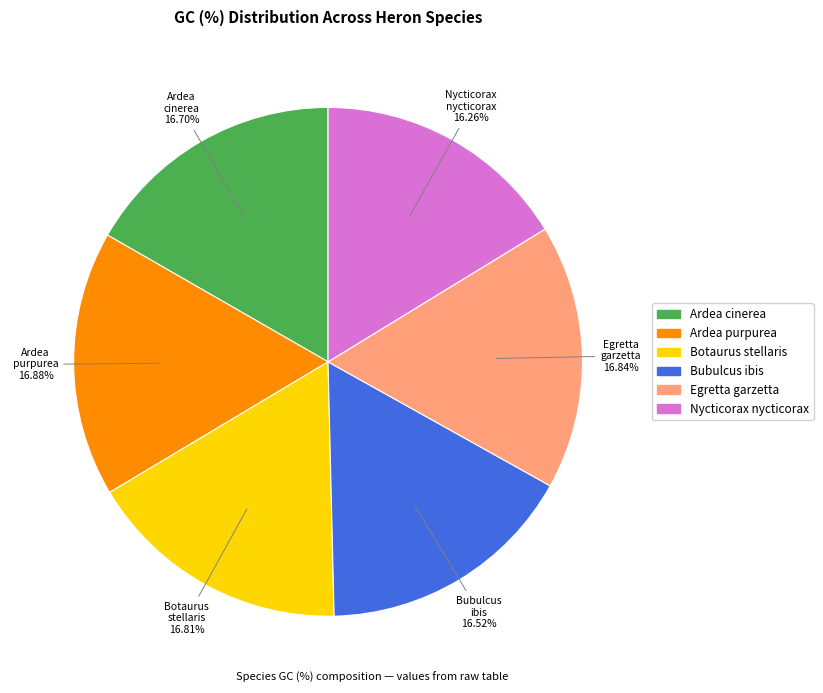

What is the ratio of the value at Botaurus stellaris to the value at Ardea purpurea?

1.0